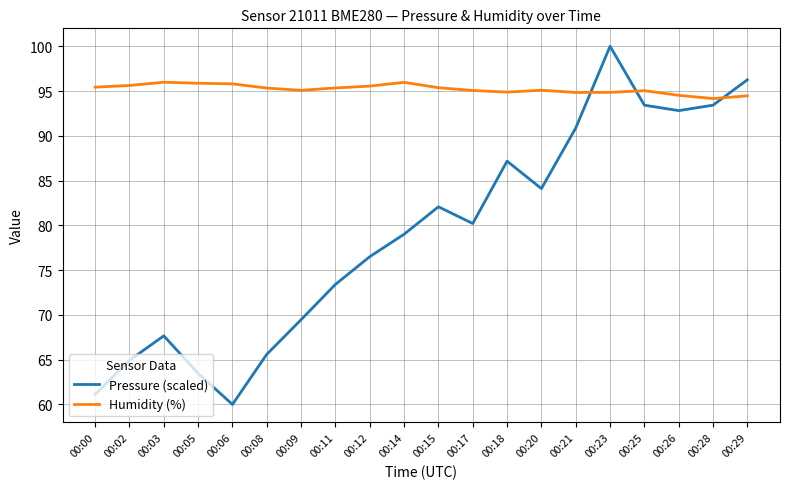

Read the Humidity (%) value at 00:26.

94.5